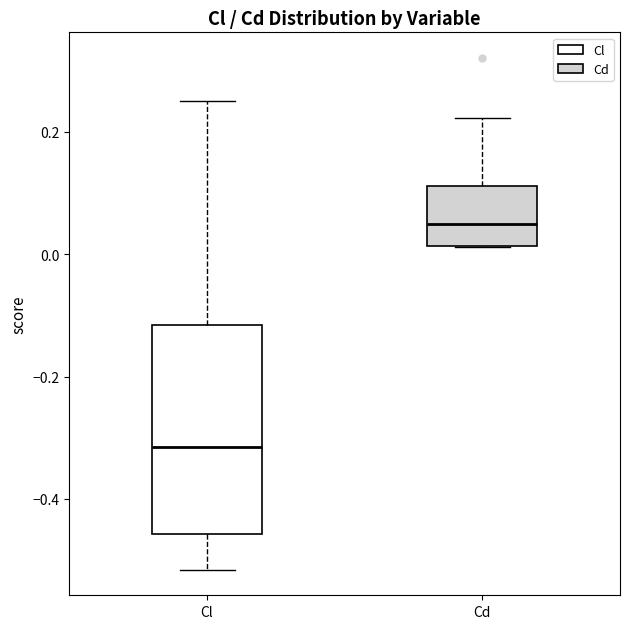

Reading left to right, read every box against the y-axis: the position of its median line, the range the box covers, and the ends of its whiskers. The values are not printed on the chart, so give them approximately, as read against the axis.

Cl: median -0.32, box -0.46 to -0.12, whiskers -0.52 to 0.26
Cd: median 0.04, box 0.02 to 0.12, whiskers 0.02 to 0.22